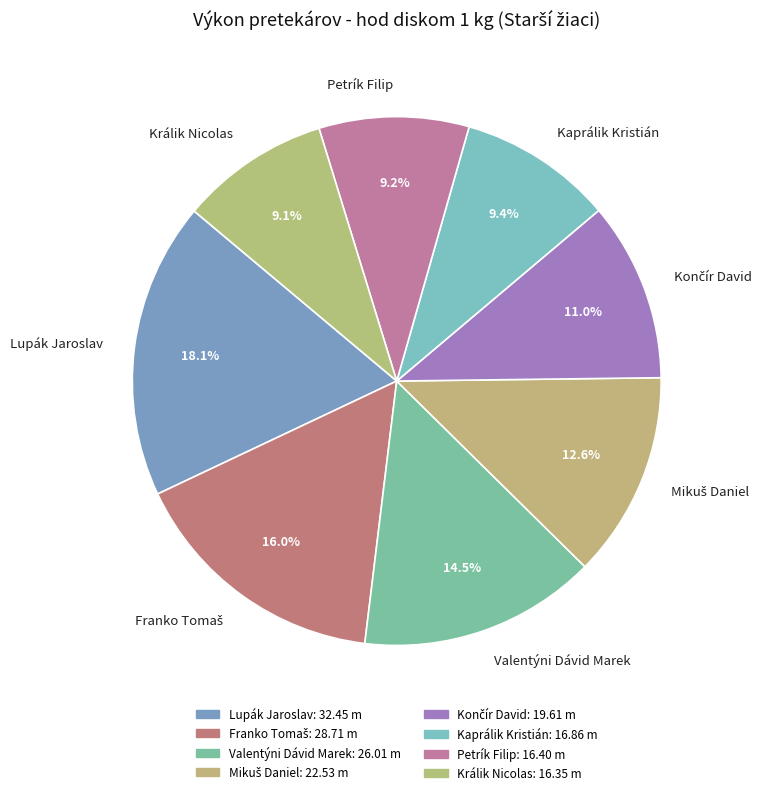

Is Petrík Filip the majority of the pie?

No